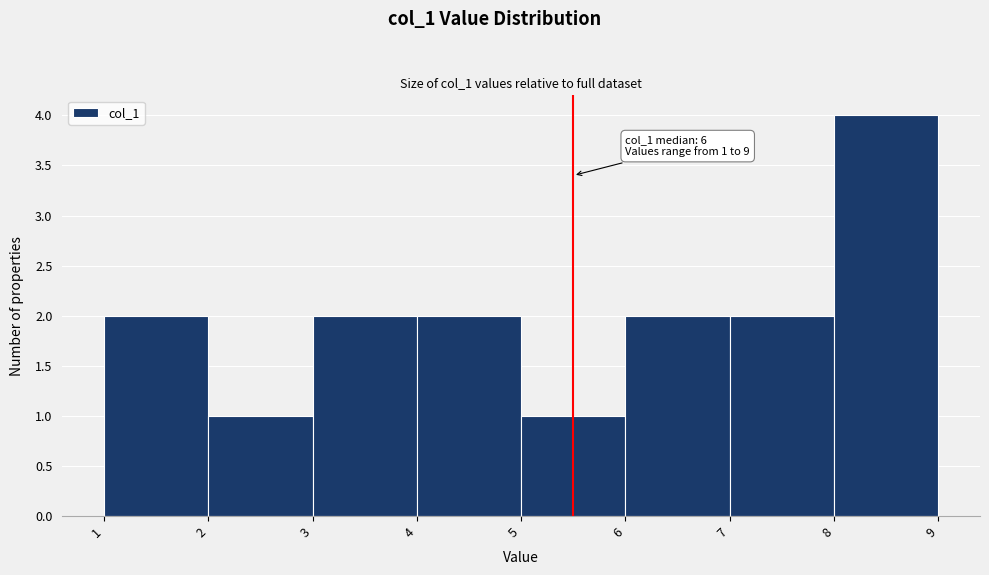

Which range on the x-axis has the tallest bar?

8 to 9